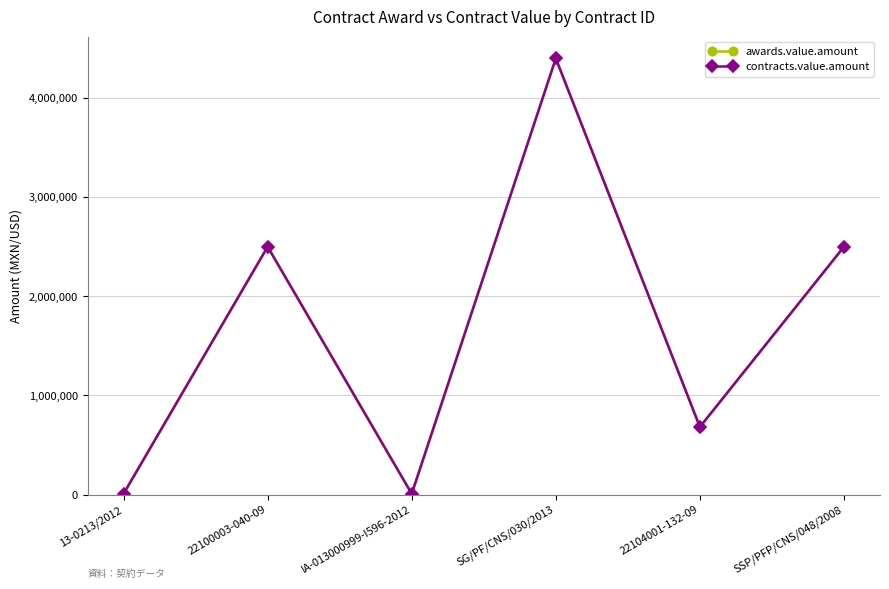

Reading left to right, extract all data points from this chart.

awards.value.amount: 7685.5	2500000.0	7685.5	4400000.0	681600.0	2500000.0
contracts.value.amount: 7685.5	2500000.0	7685.5	4400000.0	681600.0	2500000.0